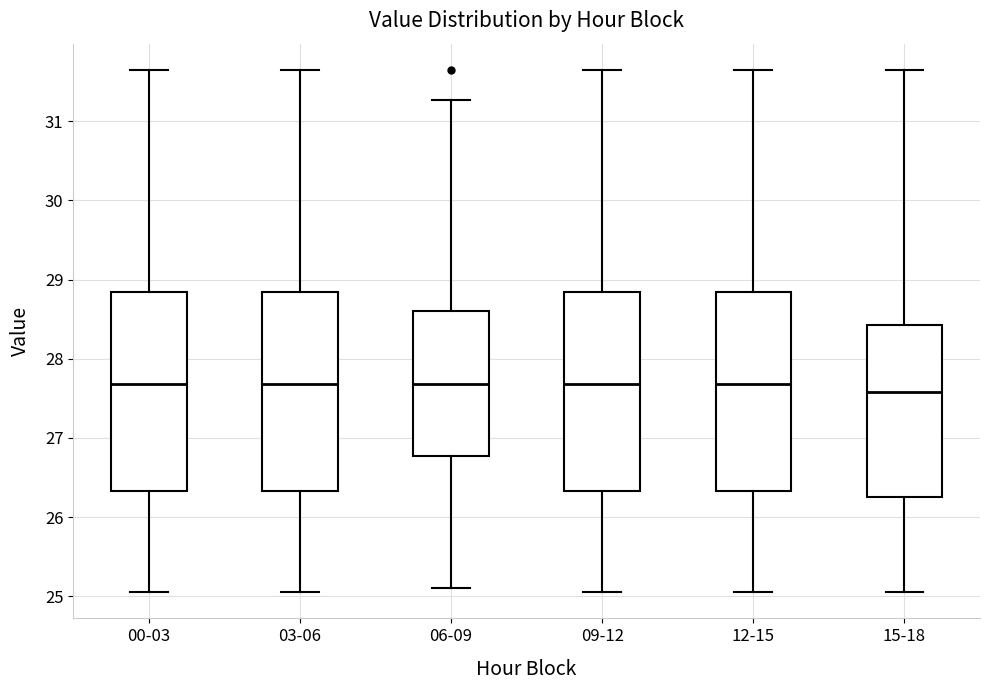

Reading left to right, transcribe this box plot: for each box, give where its median line is, the range the box spans, and where its two whiskers end, as read against the y-axis. The values are not printed on the chart, so give them approximately, as read against the axis.

00-03: median 27.7, box 26.3 to 28.8, whiskers 25.1 to 31.7
03-06: median 27.7, box 26.3 to 28.8, whiskers 25.1 to 31.7
06-09: median 27.7, box 26.8 to 28.6, whiskers 25.1 to 31.3
09-12: median 27.7, box 26.3 to 28.8, whiskers 25.1 to 31.7
12-15: median 27.7, box 26.3 to 28.8, whiskers 25.1 to 31.7
15-18: median 27.6, box 26.2 to 28.4, whiskers 25.1 to 31.7